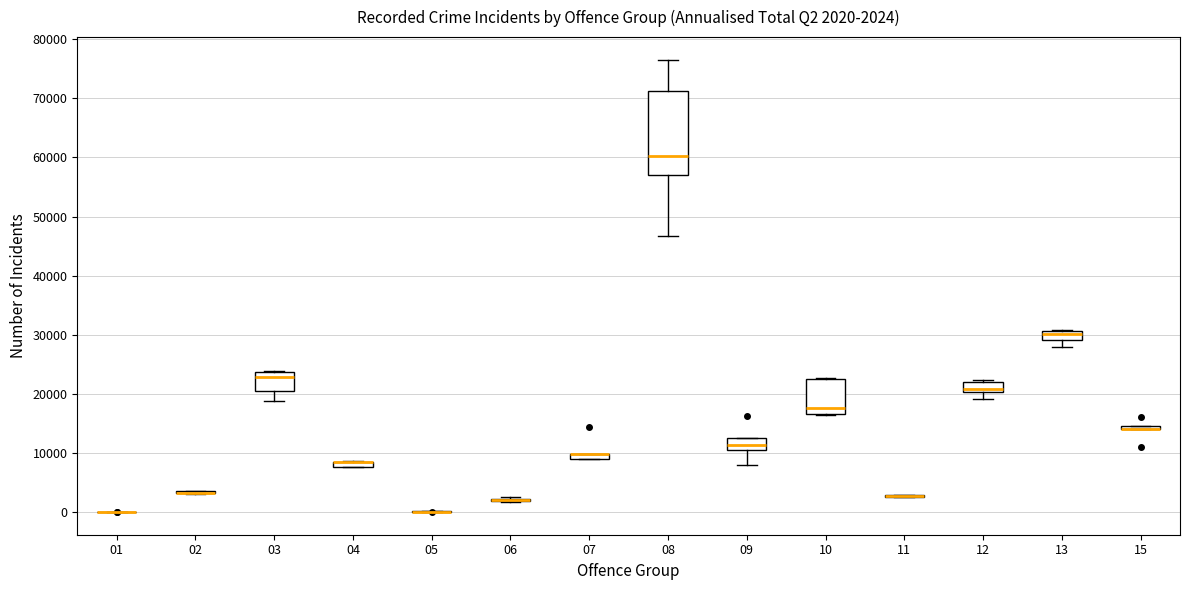

Which box is the tallest, from its lower edge to its upper edge?

08